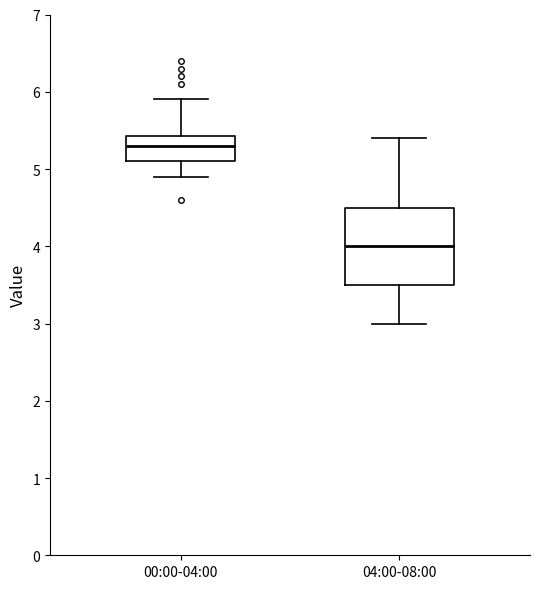

Reading left to right, read every box against the y-axis: the position of its median line, the range the box covers, and the ends of its whiskers. The values are not printed on the chart, so give them approximately, as read against the axis.

00:00-04:00: median 5.3, box 5.1 to 5.4, whiskers 4.9 to 5.9
04:00-08:00: median 4.0, box 3.5 to 4.5, whiskers 3.0 to 5.4